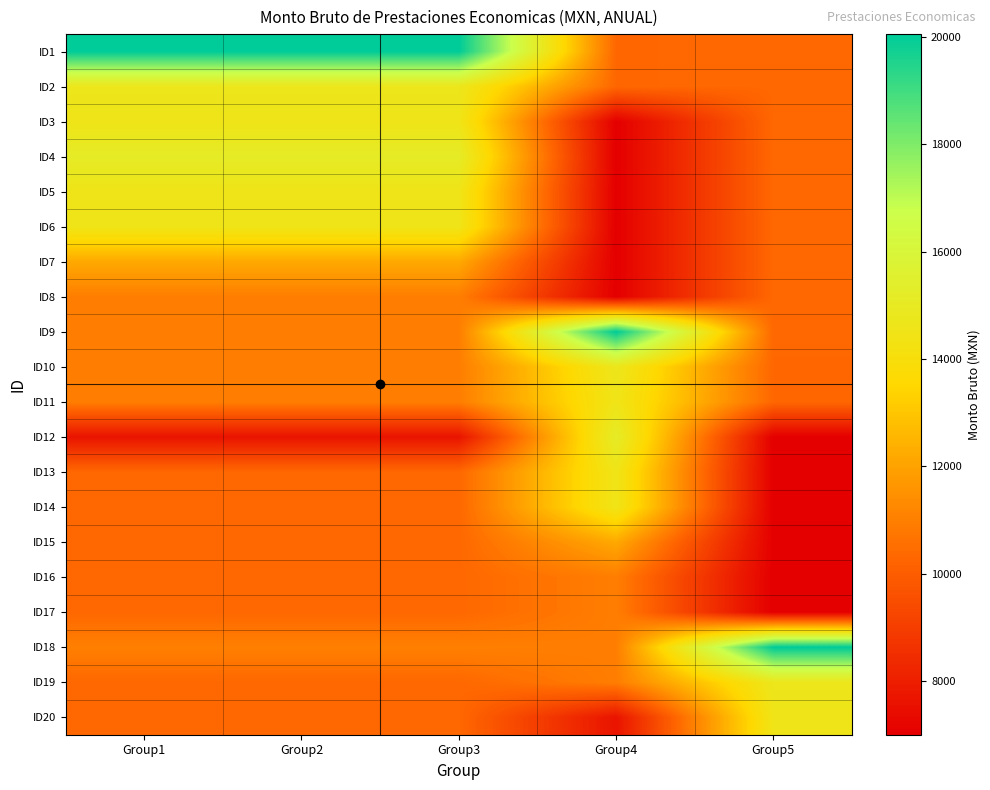

Which series changed the most between Group1 and Group2?

ID1